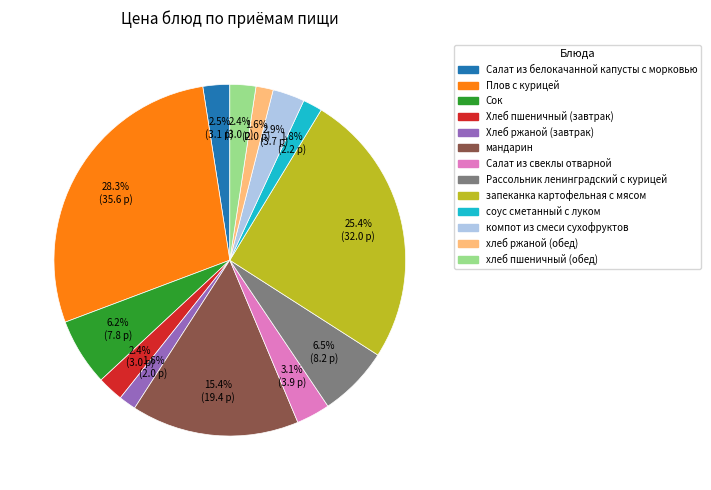

To the nearest percent, what is the difference between the largest and smallest slice percentages?

27%